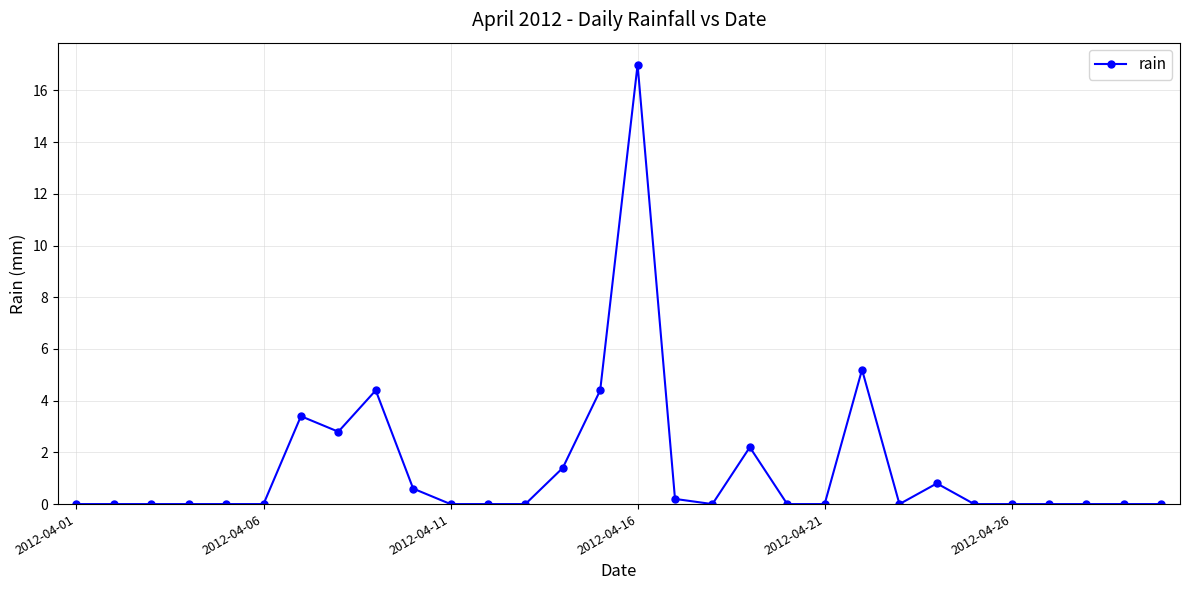

What is the average value?

1.4